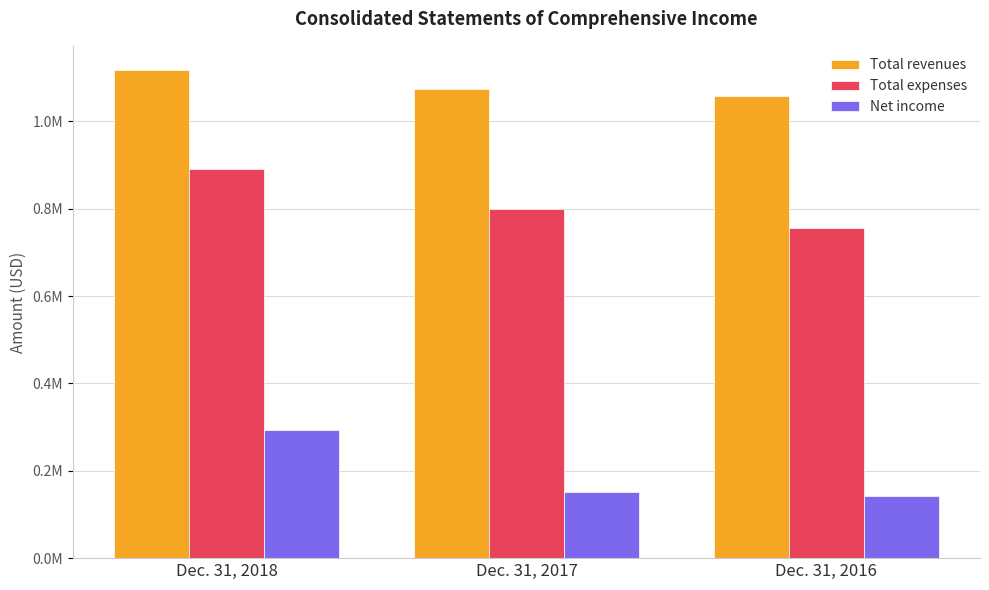

Which label corresponds to the largest value in the chart?

Dec. 31, 2018